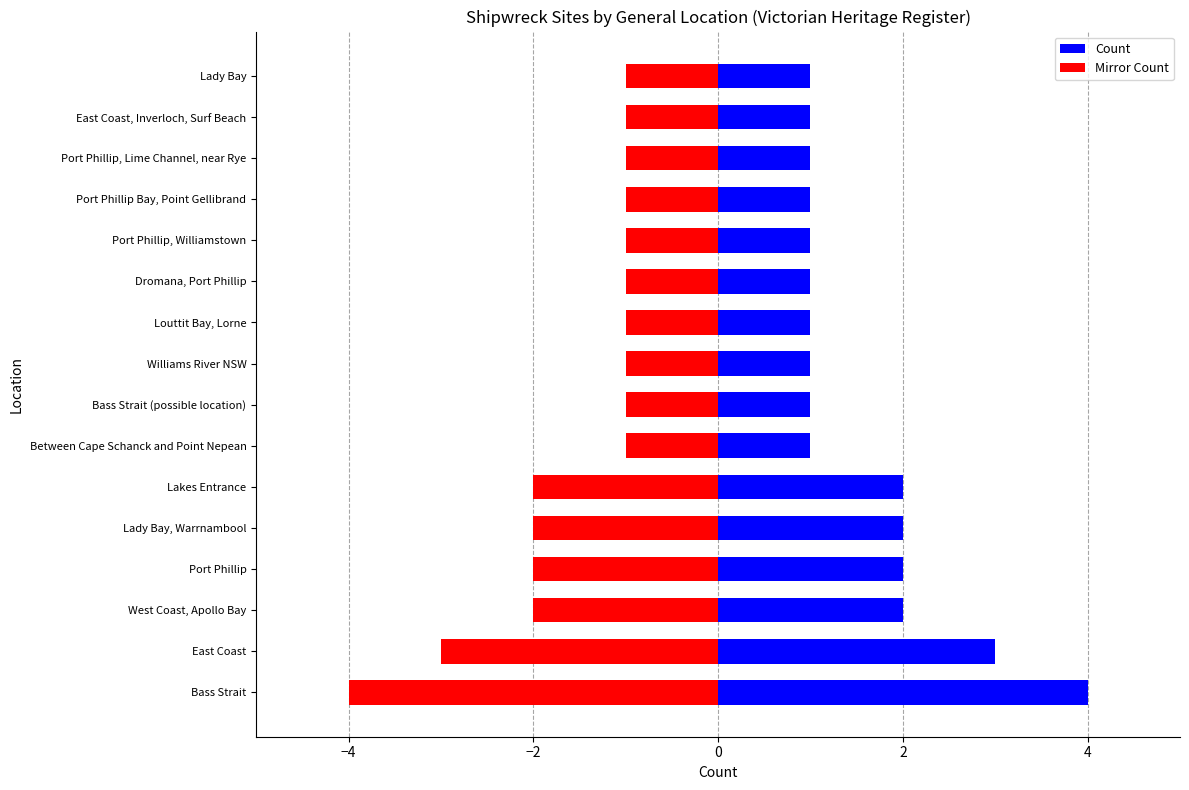

Which series has the widest spread of values?

Count